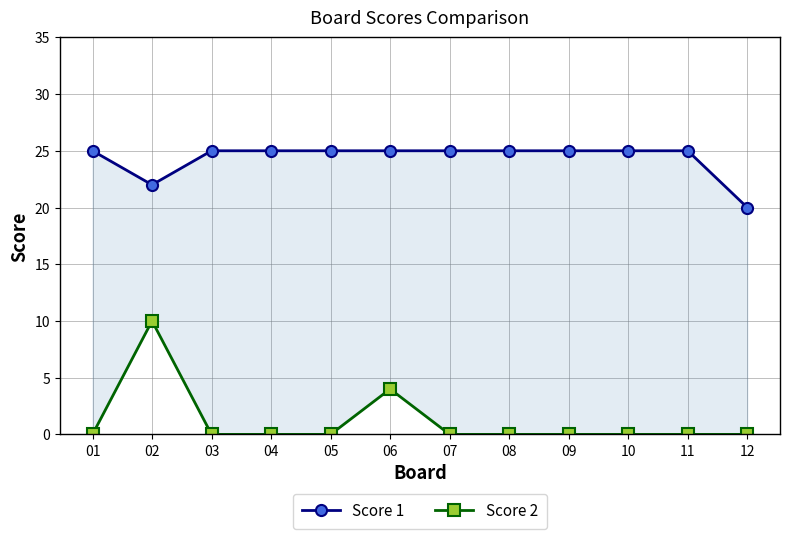

Is it true that Score 2 equals -7 at 03?

False